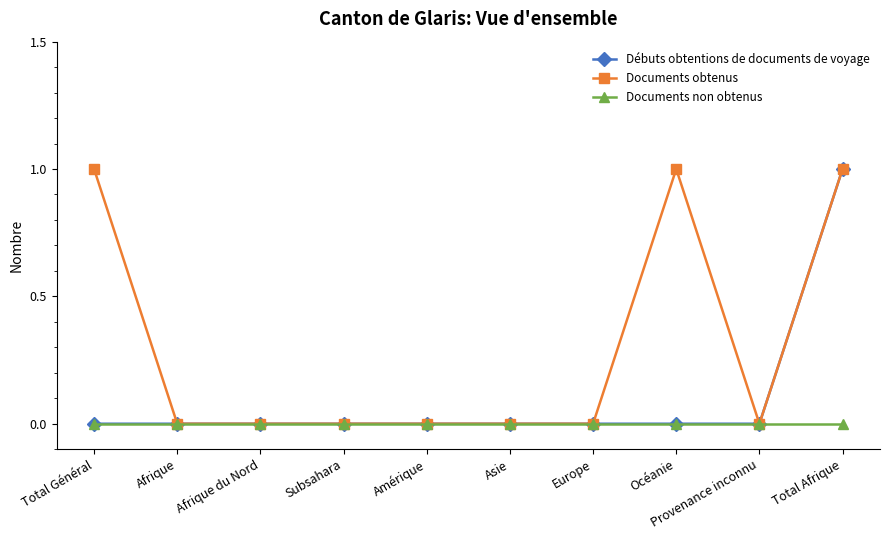

The Documents non obtenus series shows 0 at Provenance inconnu. True or false?

True